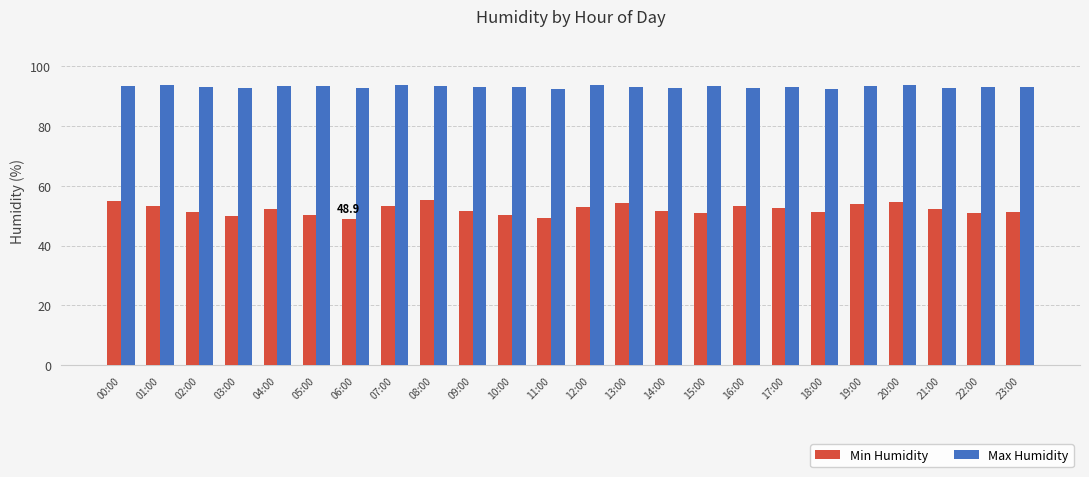

Read the Max Humidity value at 05:00.

93.2